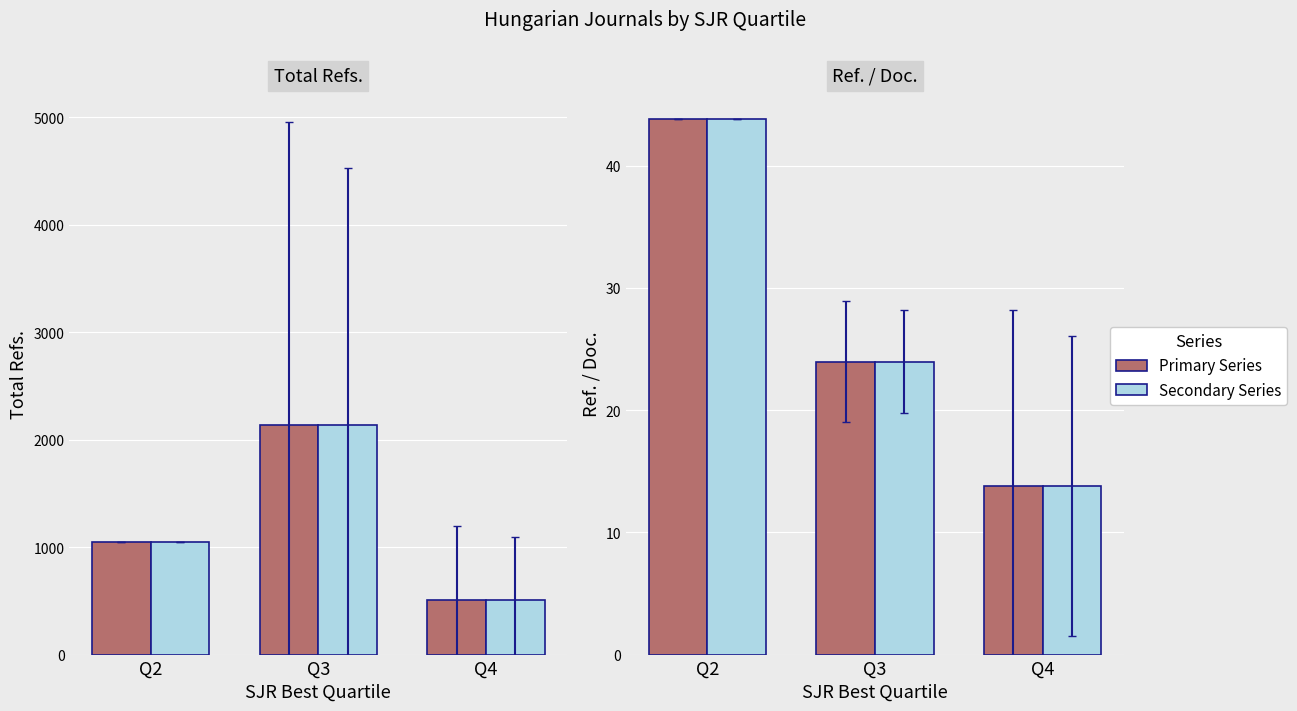

At which label does Total Refs. reach its minimum?

Q4